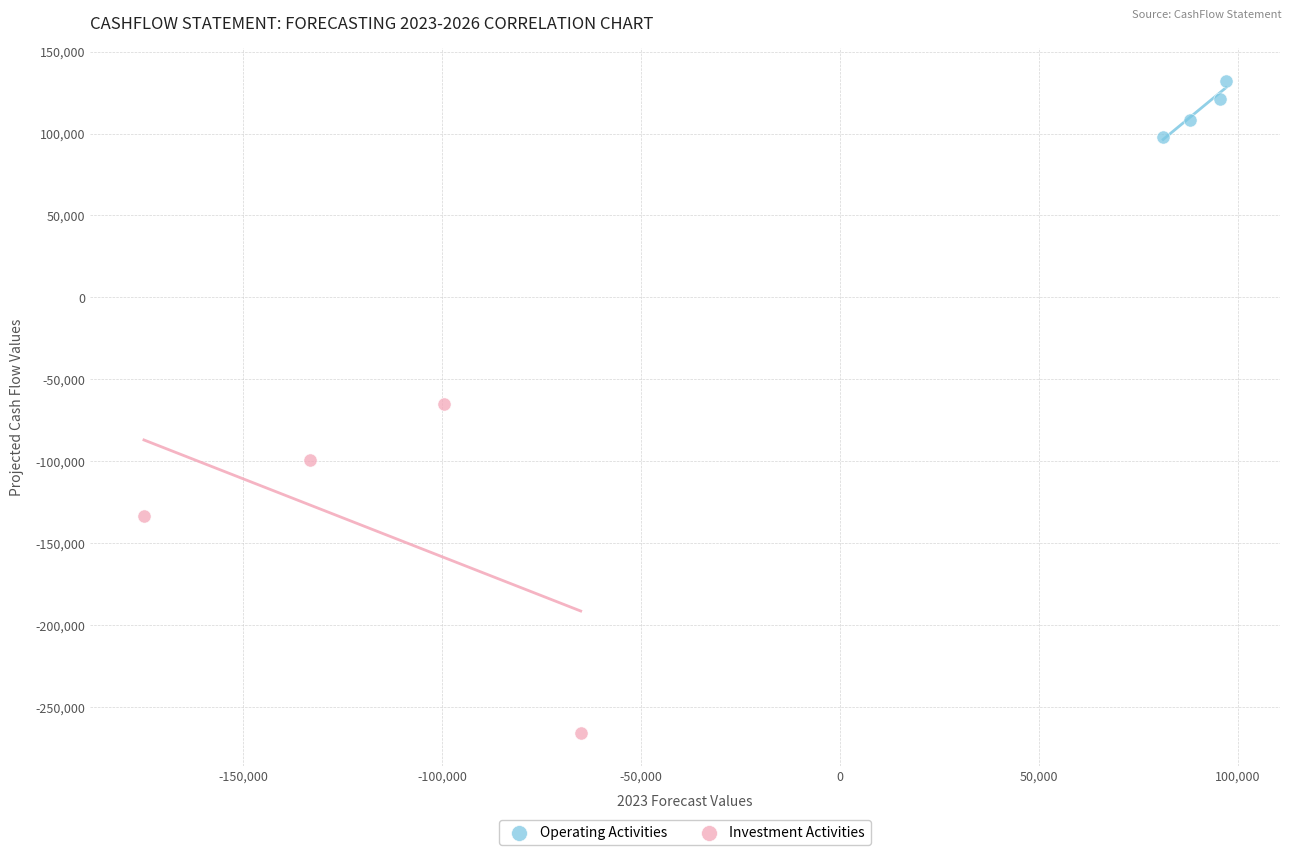

Which series reaches the minimum Y coordinate?

Investment Activities